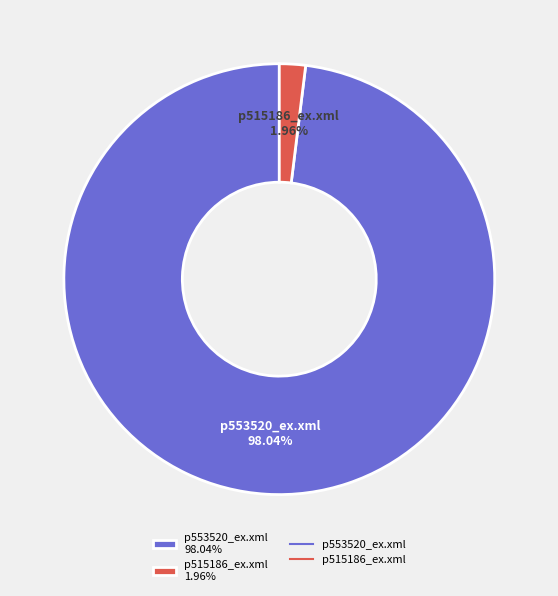

To the nearest percent, what is the combined percentage of p553520_ex.xml and p515186_ex.xml?

100%